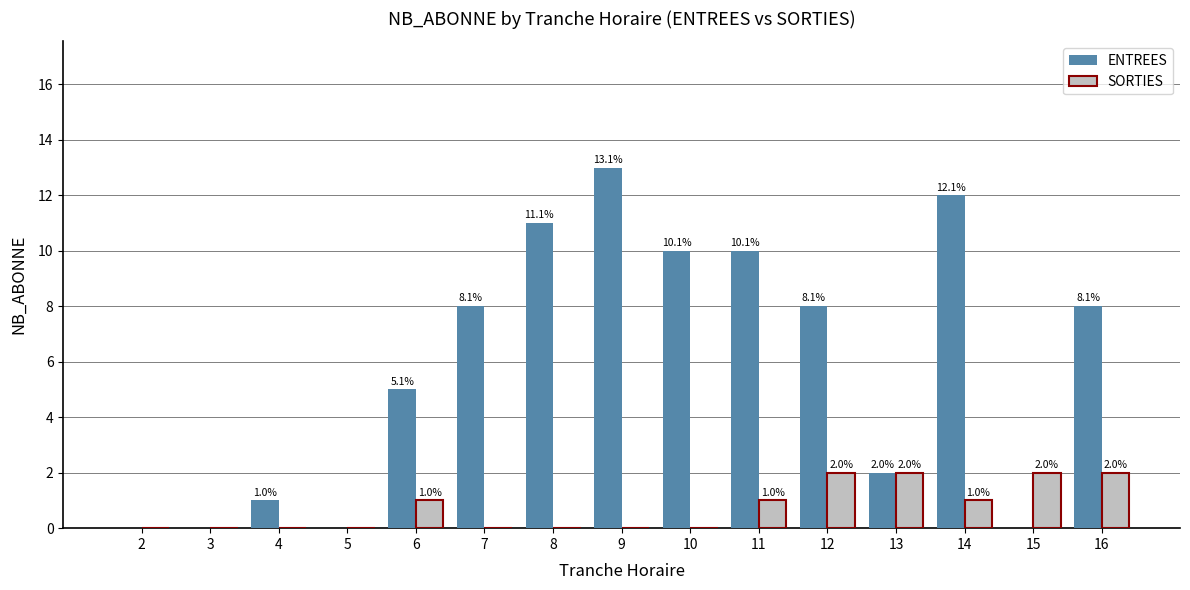

Does the chart contain stacked bars?

No